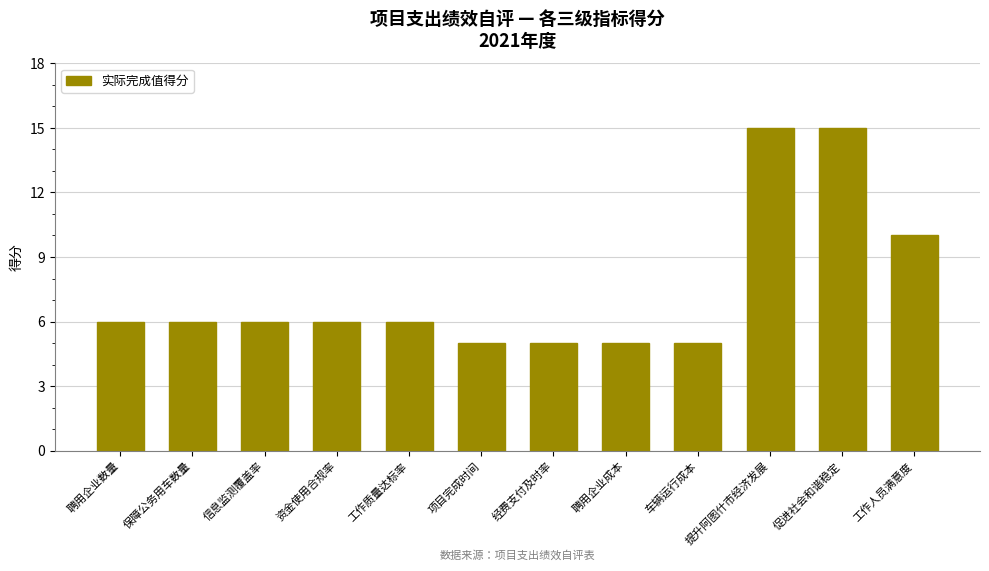

What is the average value?

8